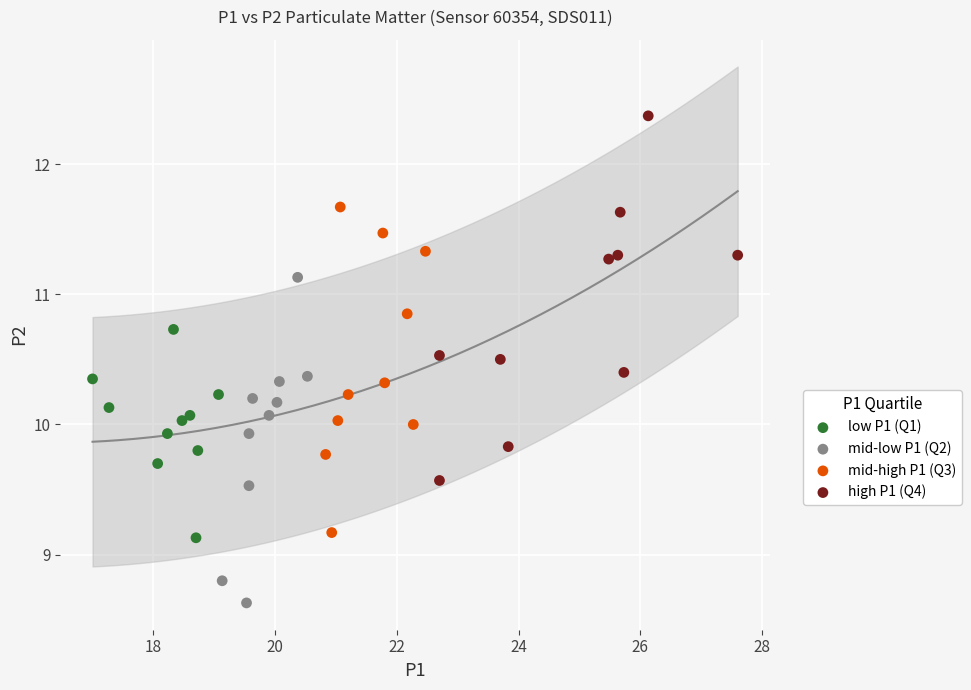

Which series contains the lowest Y value?

mid-low P1 (Q2)